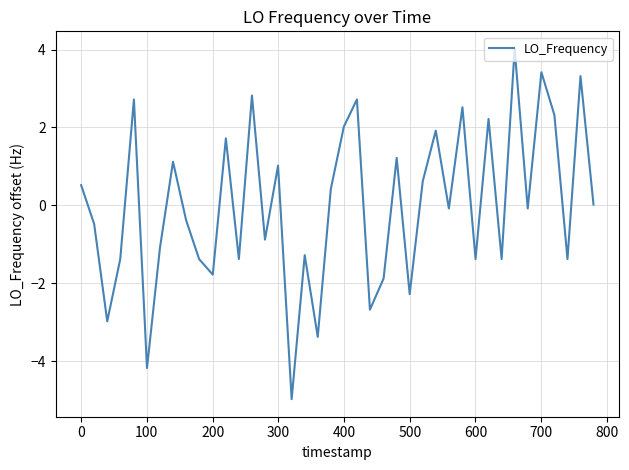

What is the smallest value displayed?

-5.0